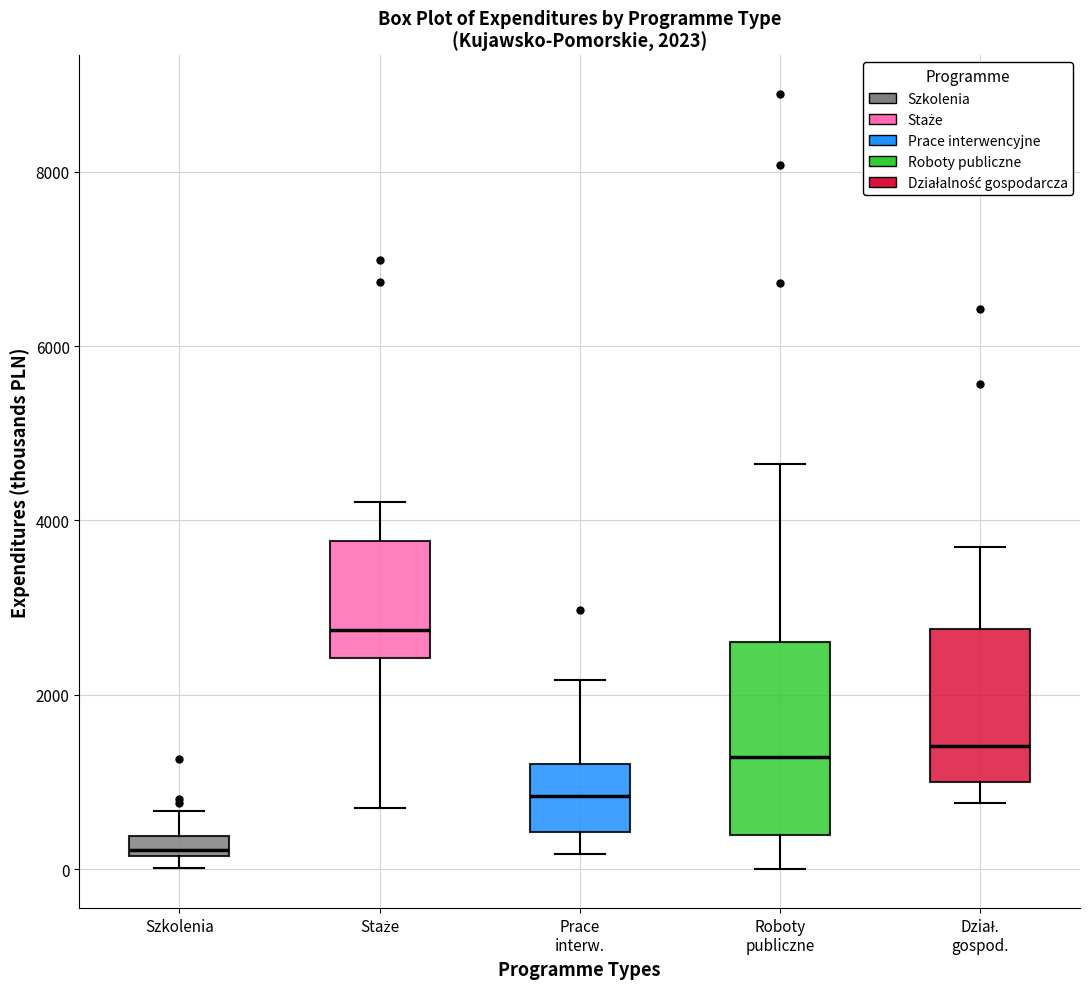

Comparing the boxes themselves (not the whiskers), which one is the tallest?

Roboty publiczne